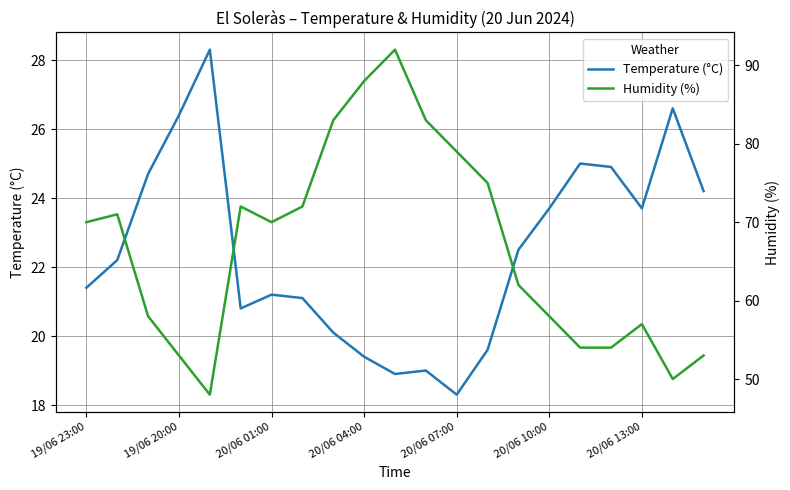

Which series has the largest total across all categories?

Humidity (%)